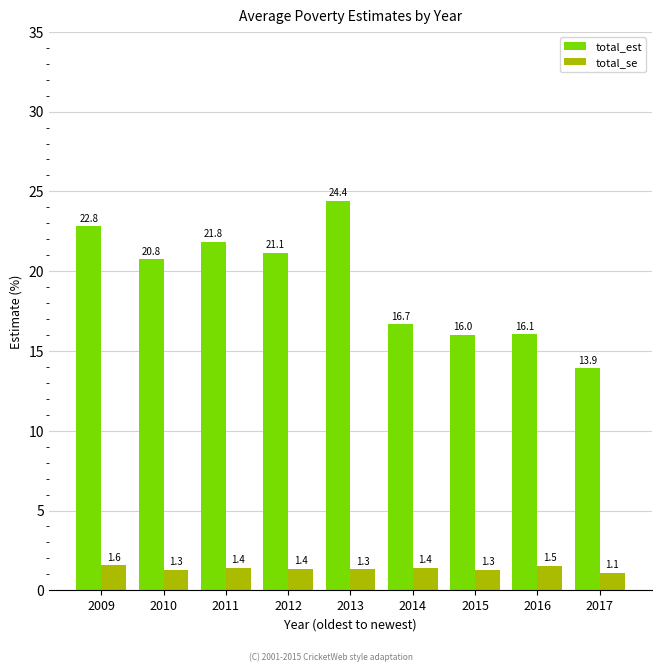

How many values in the total_est series exceed 20?

5